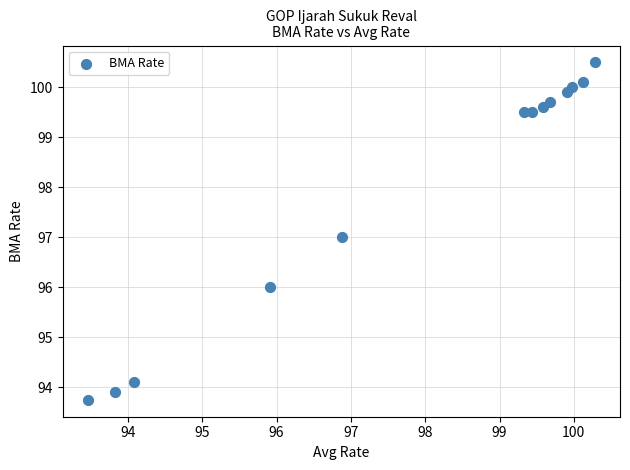

What is the range of X values (max minus min)?

6.8